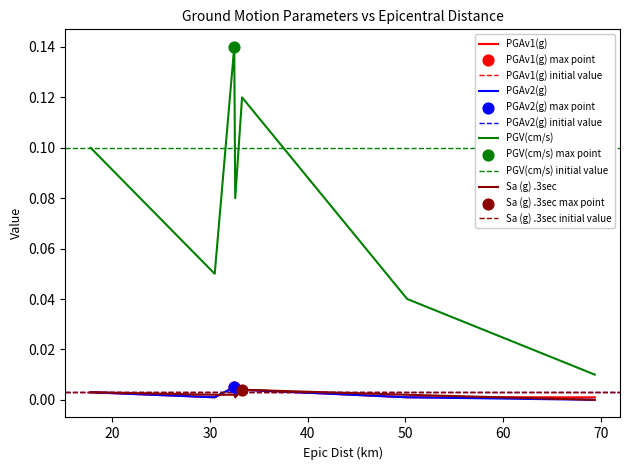

Which series reaches the maximum Y coordinate?

PGV(cm/s)